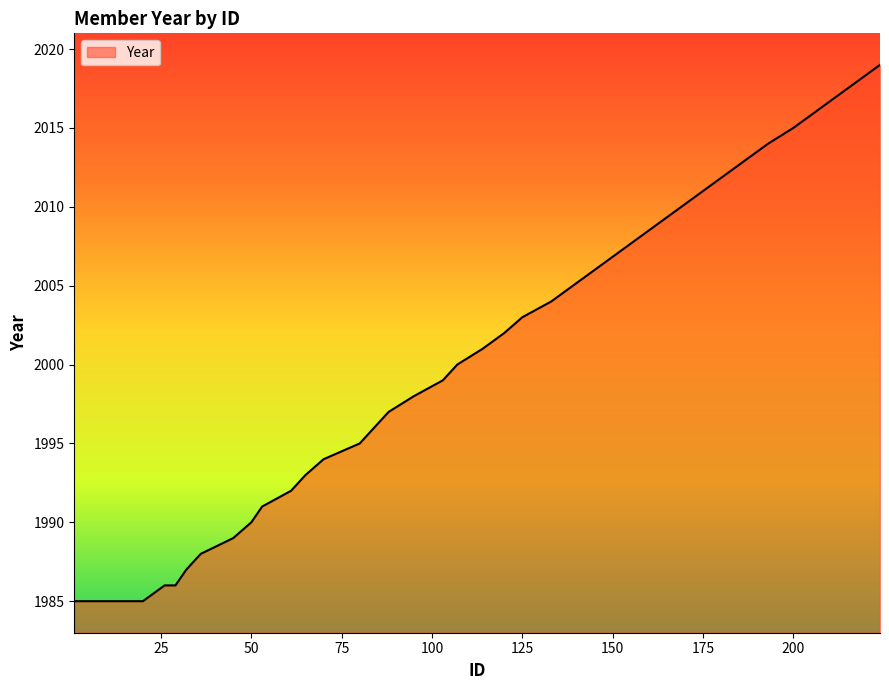

What is the maximum value shown in the chart?

2019